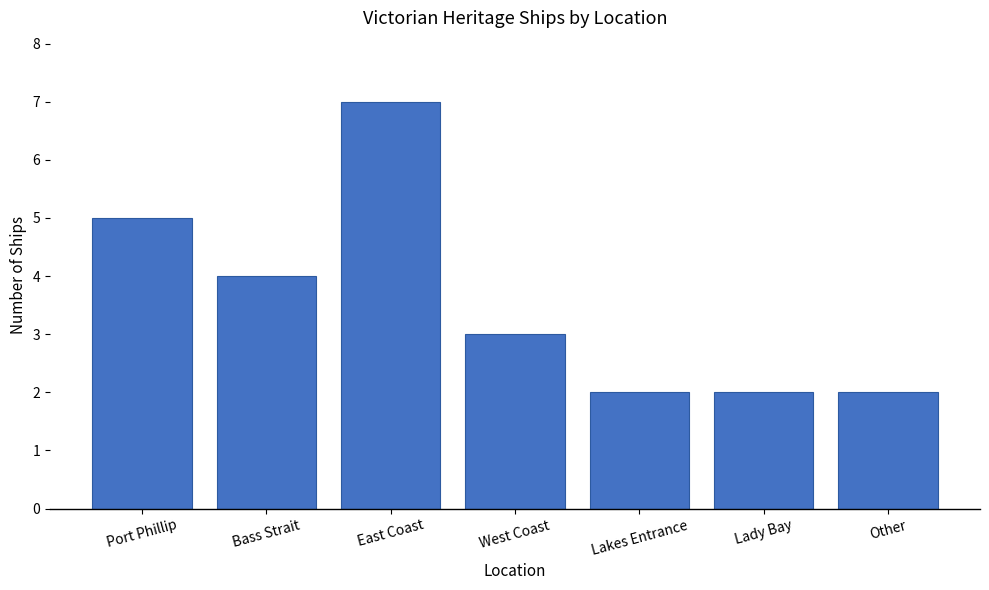

How many series are shown in this chart?

1